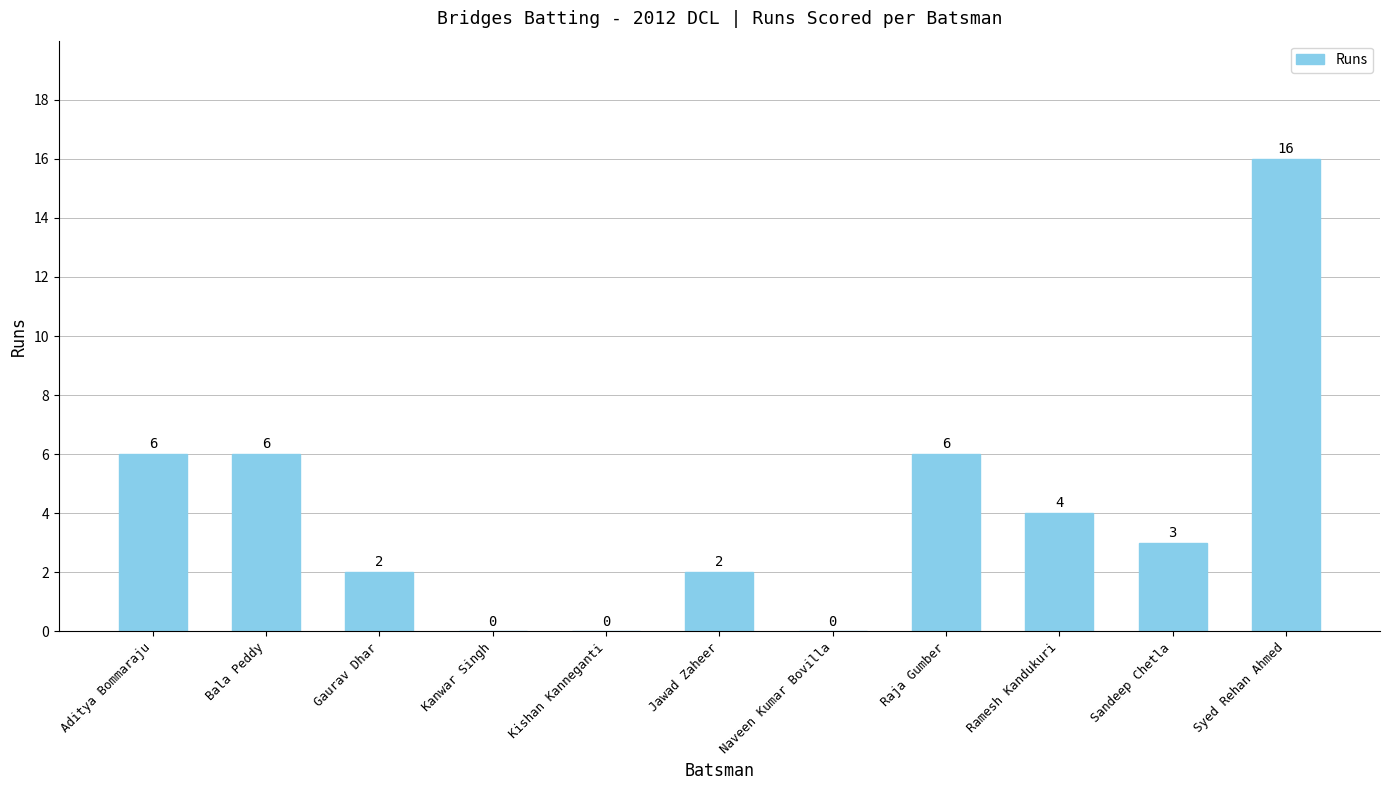

Reading right to left, list all the values displayed in this chart.

16	3	4	6	0	2	0	0	2	6	6